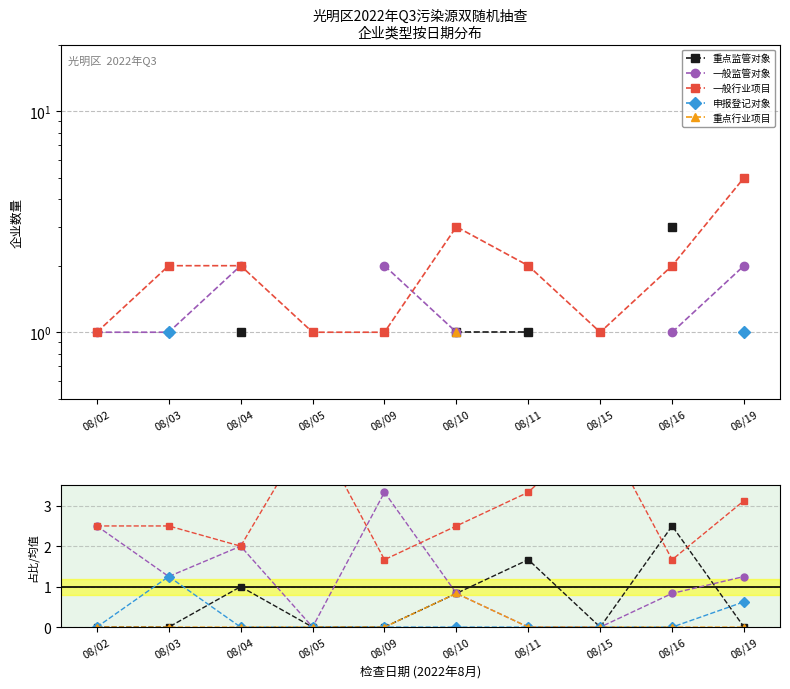

At which label does 重点监管对象 reach its minimum?

08/02